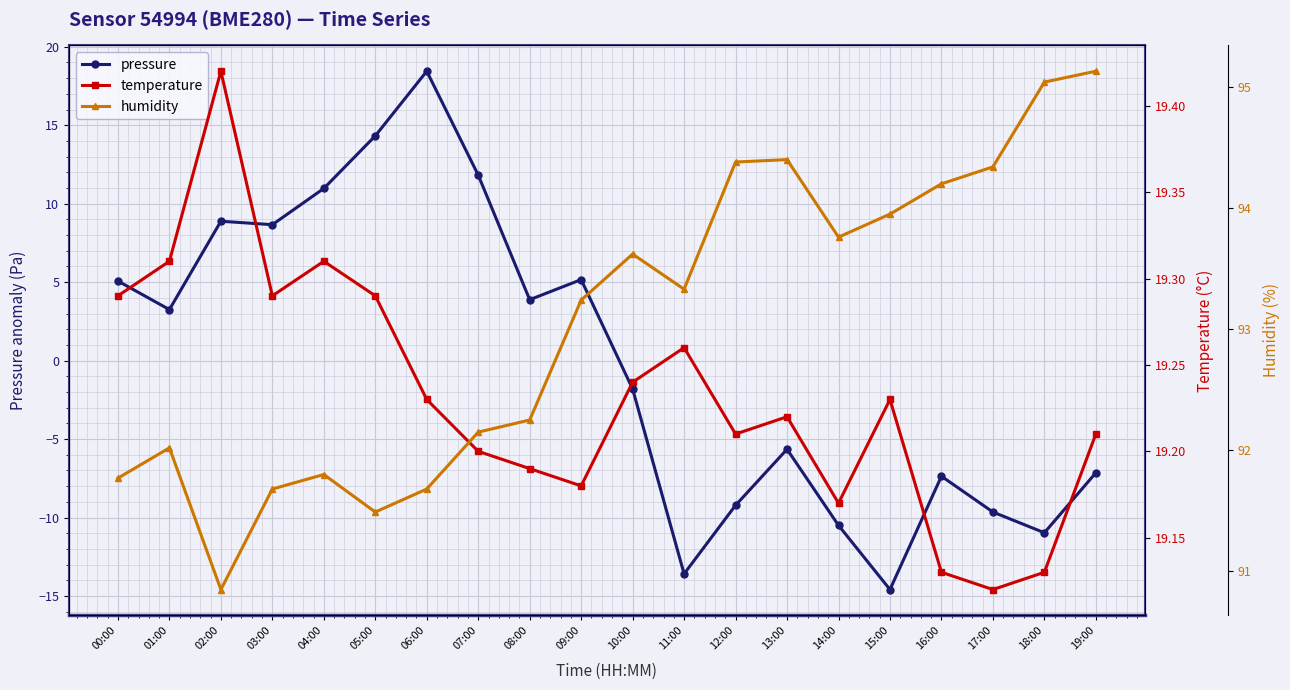

What is the greatest value displayed?

95.1